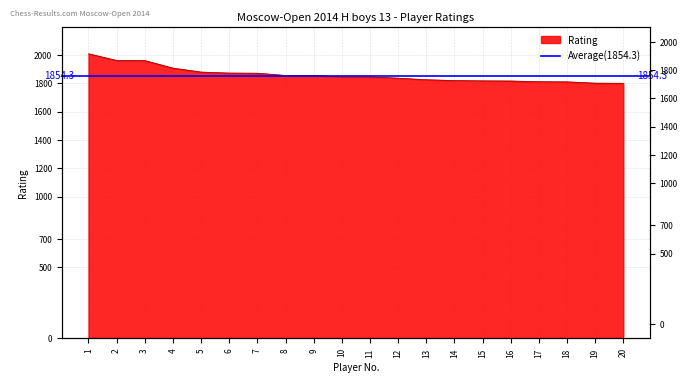

Count the number of values greater than 1845.

9